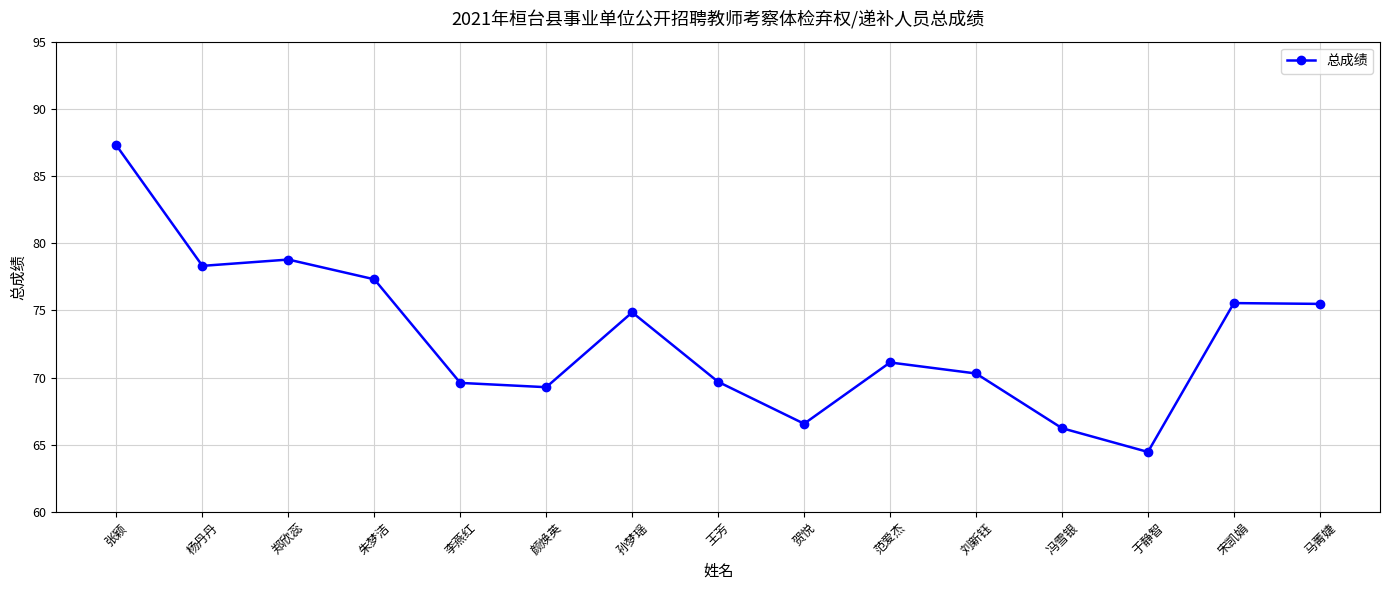

The value at 王芳 is 69.7. True or false?

True